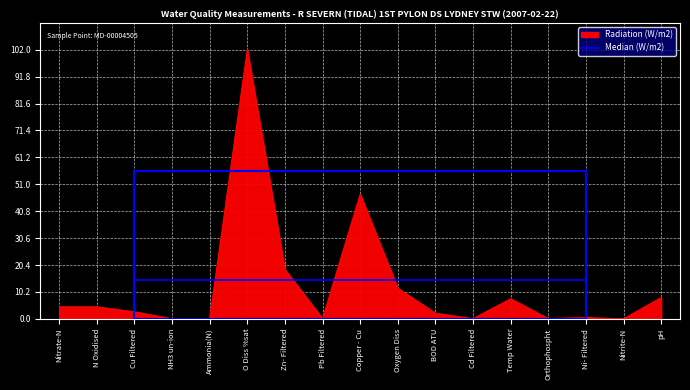

What is the label of the 5th point from the right?

Temp Water